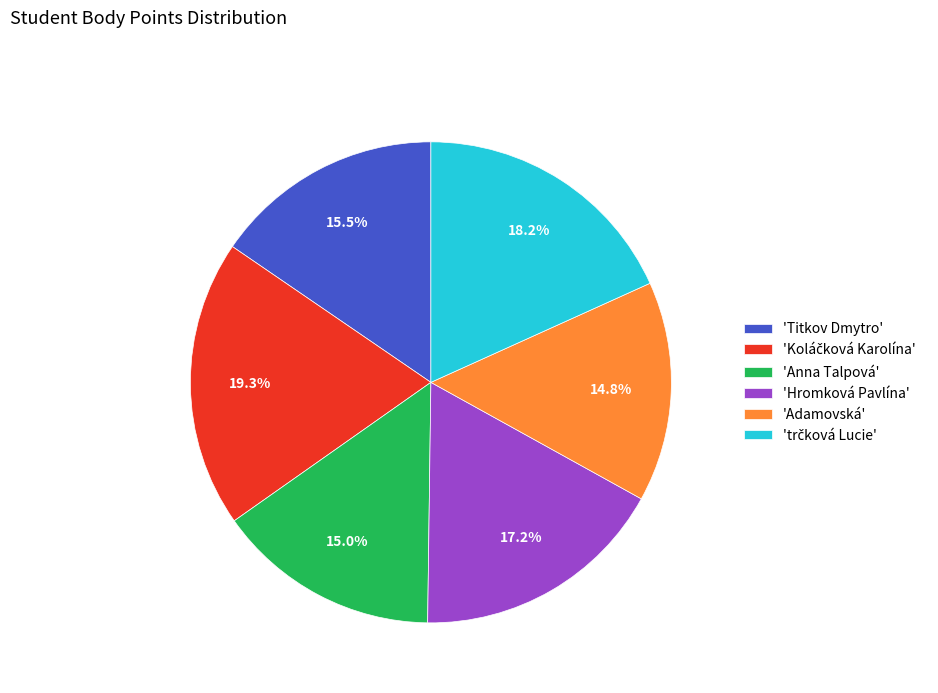

What percentage is NOT represented by 'Hromková Pavlína'?

82.8%